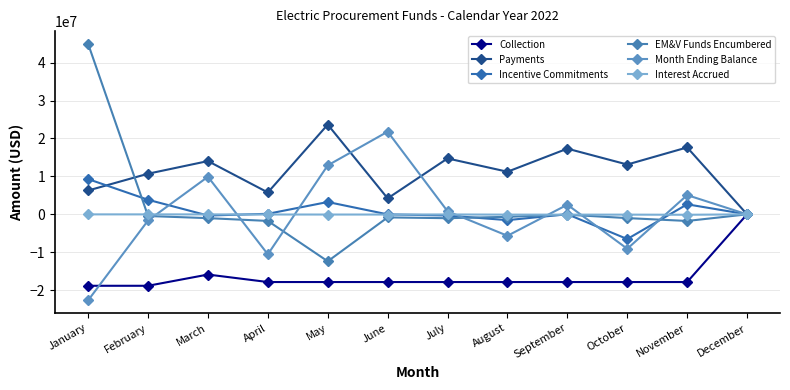

Rank the series at May from lowest to highest value.

Collection, EM&V Funds Encumbered, Interest Accrued, Incentive Commitments, Month Ending Balance, Payments